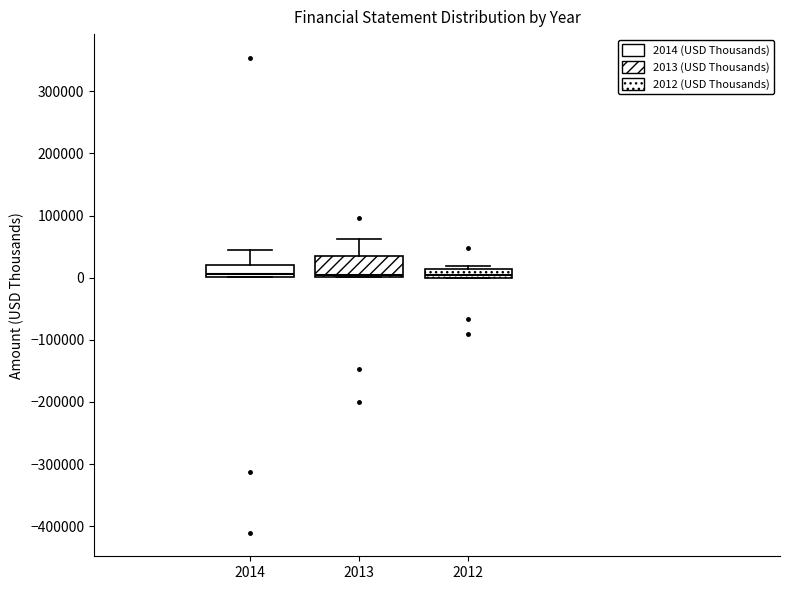

Where is the upper edge of the box at x = 2013 on the y-axis? The values are not printed on the chart, so give them approximately, as read against the axis.

30000